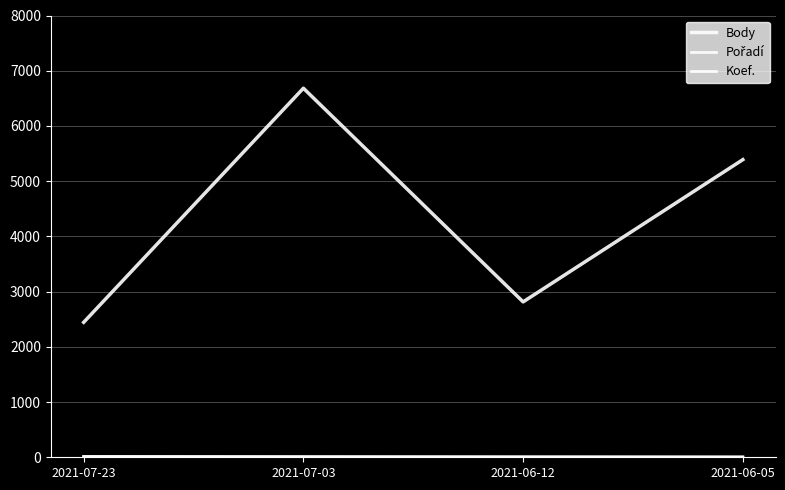

Which series has the widest spread of values?

Body